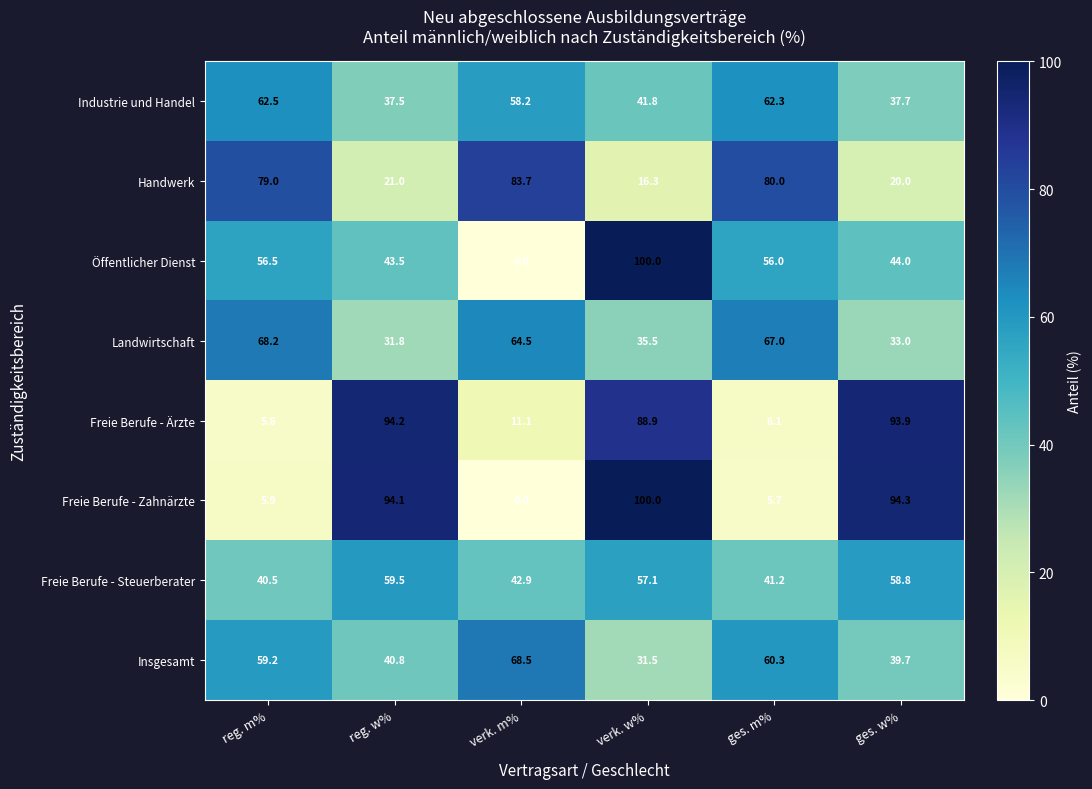

At which category is the sum across all series the highest?

verk. w%